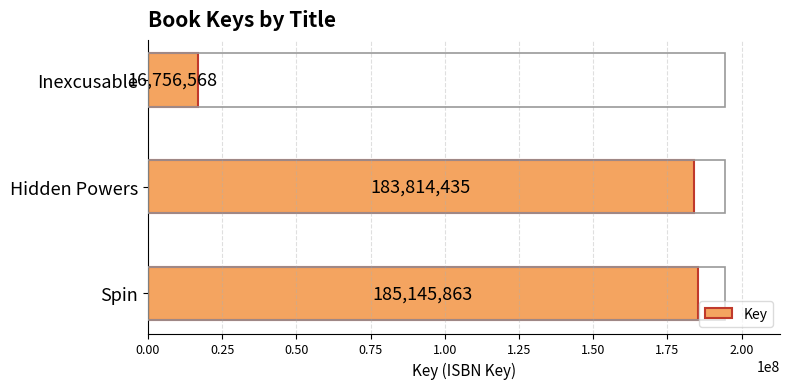

Is it true that the value at Spin is 67008217?

False